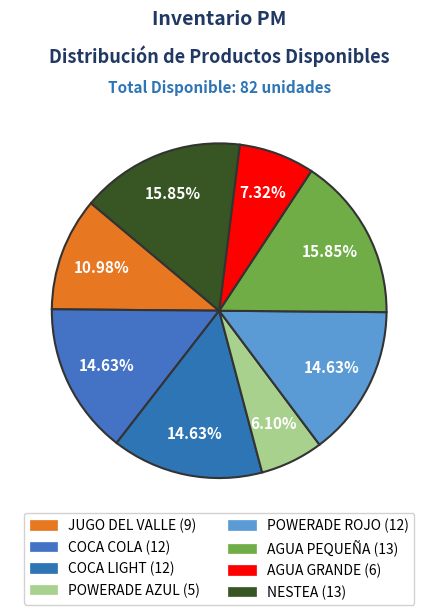

Which slice is the largest?

AGUA PEQUEÑA